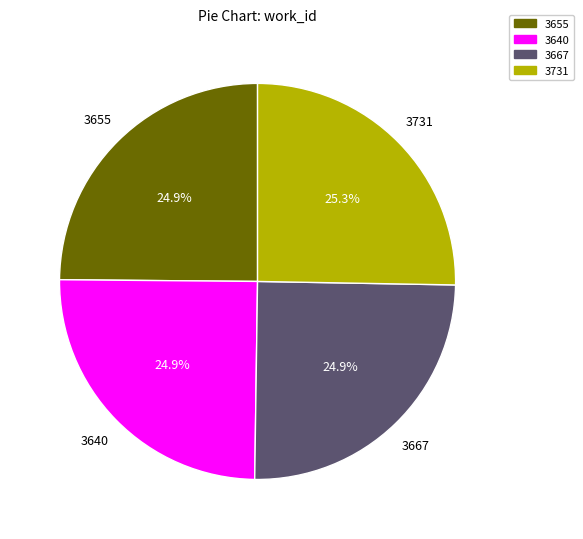

What percentage is NOT represented by 3655?

75.1%